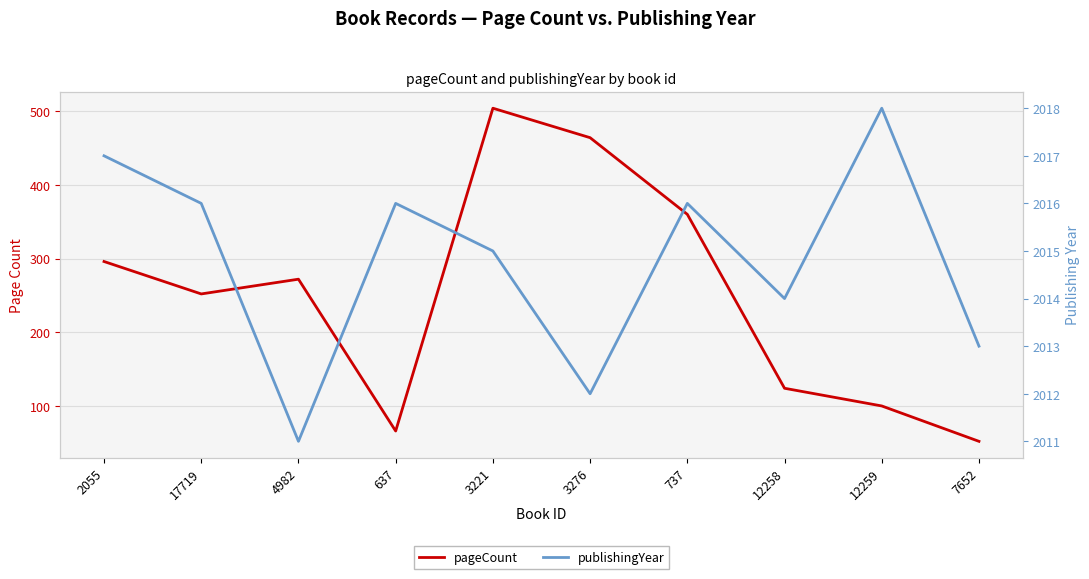

What are all the series names shown in the legend?

pageCount, publishingYear